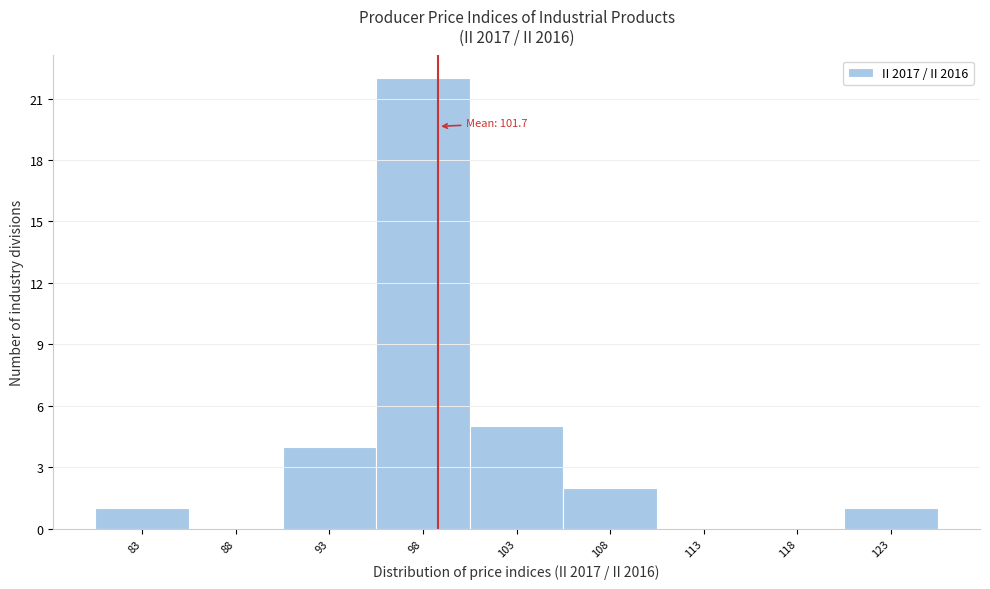

Reading left to right, transcribe all the data shown in this chart.

83=1	88=0	93=4	98=22	103=5	108=2	113=0	118=0	123=1